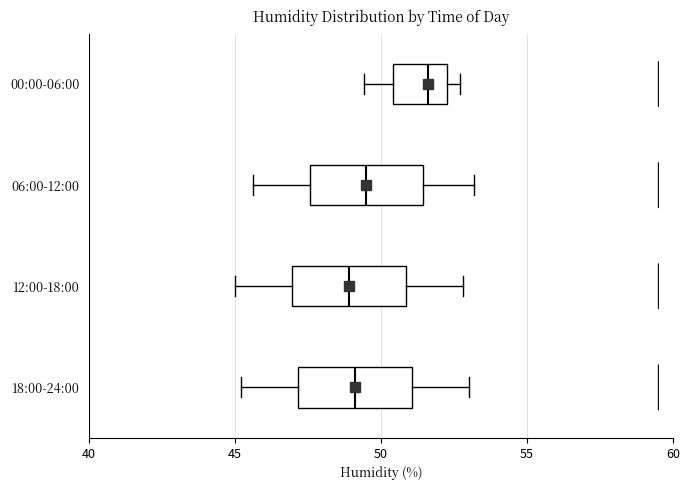

Where is the right edge of the box for 12:00-18:00 on the x-axis? The values are not printed on the chart, so give them approximately, as read against the axis.

51.0